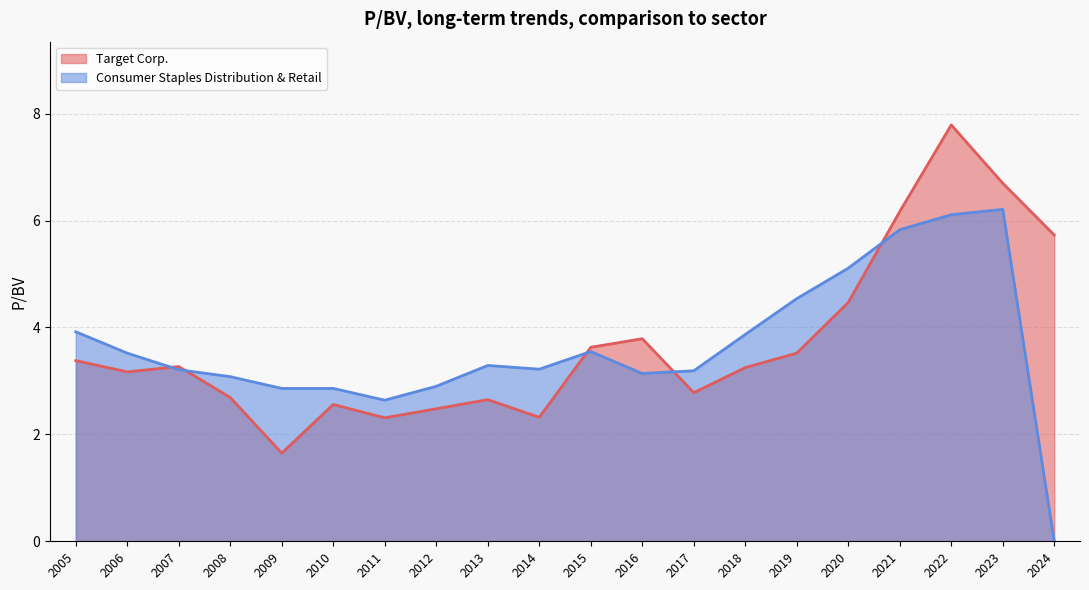

How many data points in Consumer Staples Distribution & Retail are above 3?

15